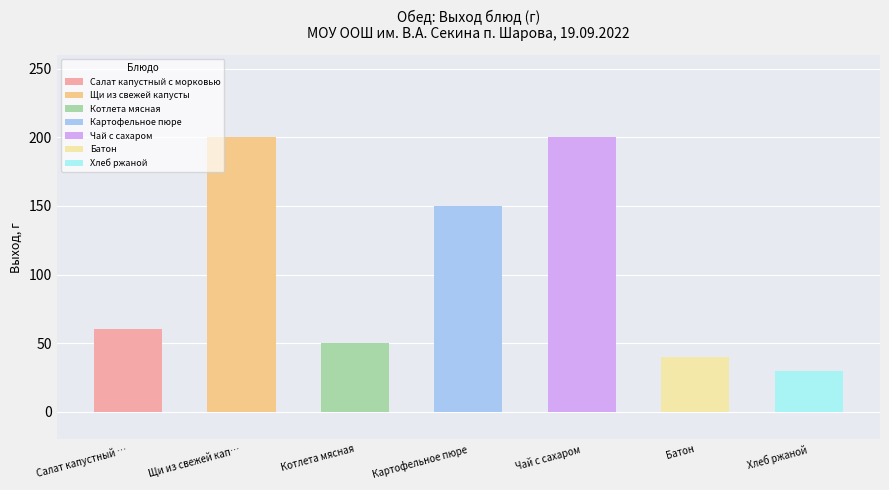

Reading left to right, transcribe all the data shown in this chart.

Салат капустный …=60	Щи из свежей кап…=200	Котлета мясная=50	Картофельное пюре=150	Чай с сахаром=200	Батон=40	Хлеб ржаной=30